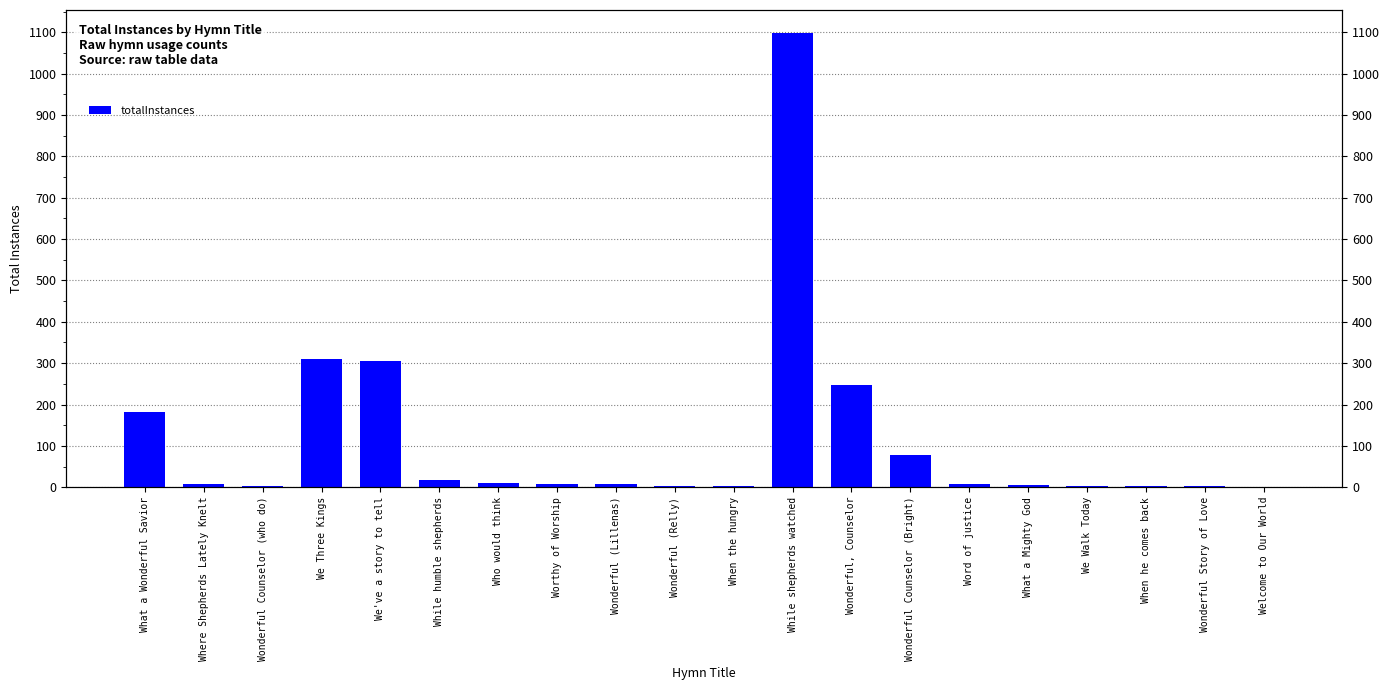

The value at We Three Kings is 114. True or false?

False